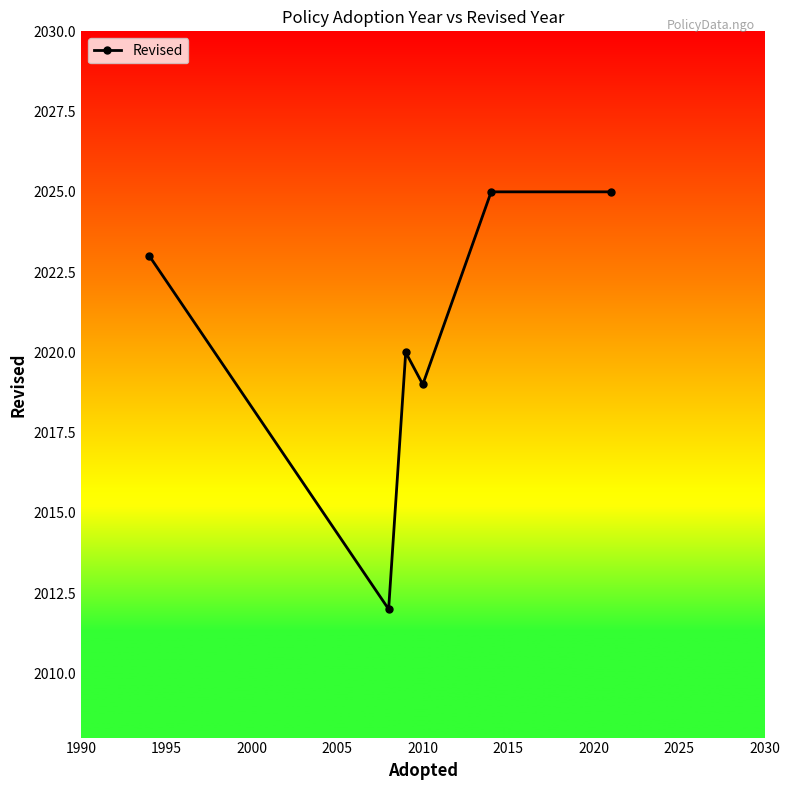

What is the minimum value shown in the chart?

2012